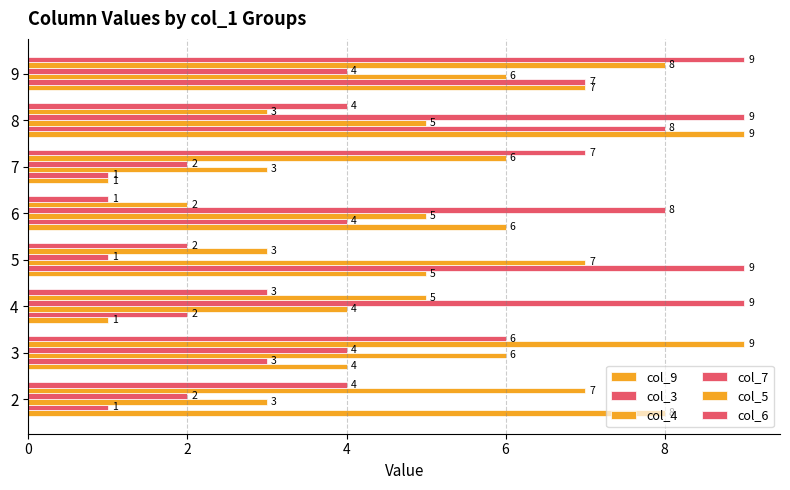

How many values in the col_4 series are below 5?

3